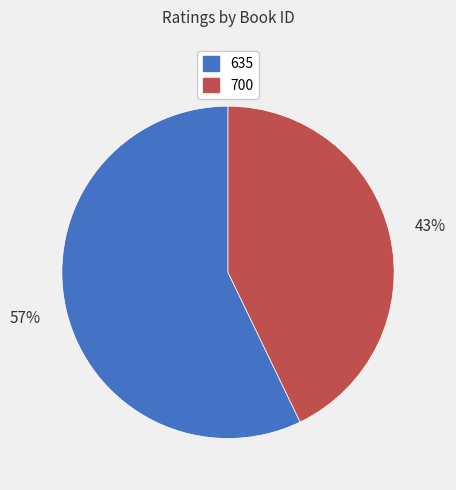

Rank the categories by value from lowest to highest.

700, 635